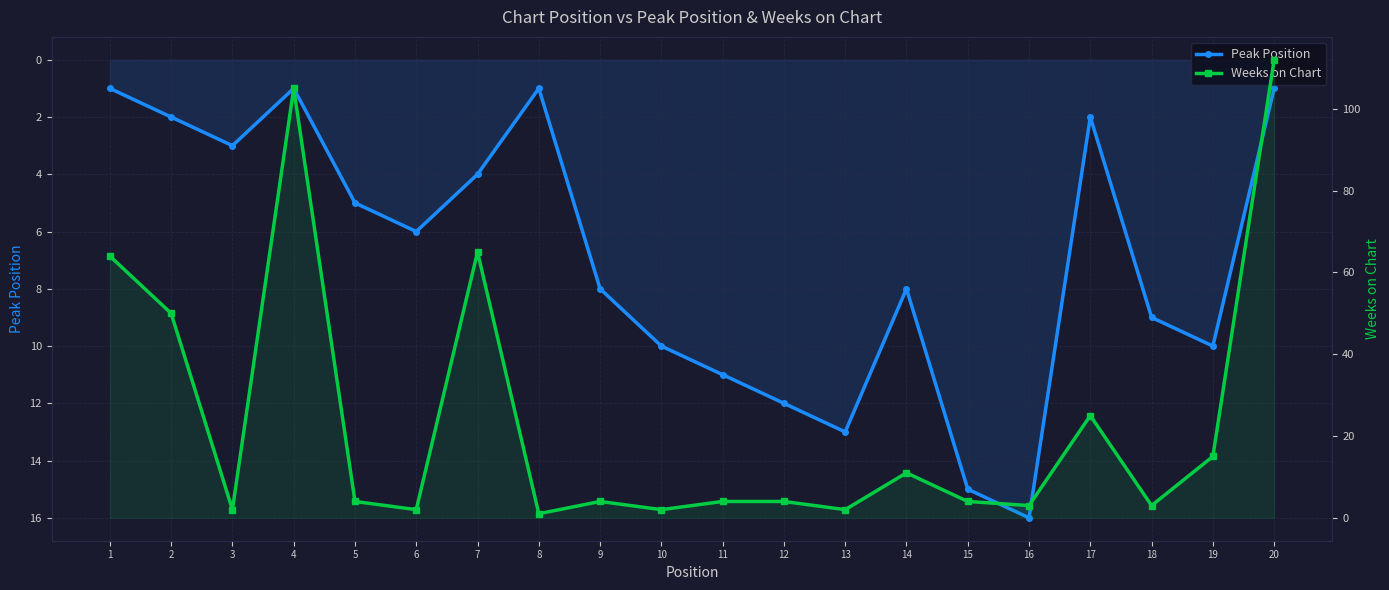

At 16, list the series in order from largest to smallest.

Peak Position, Weeks on Chart